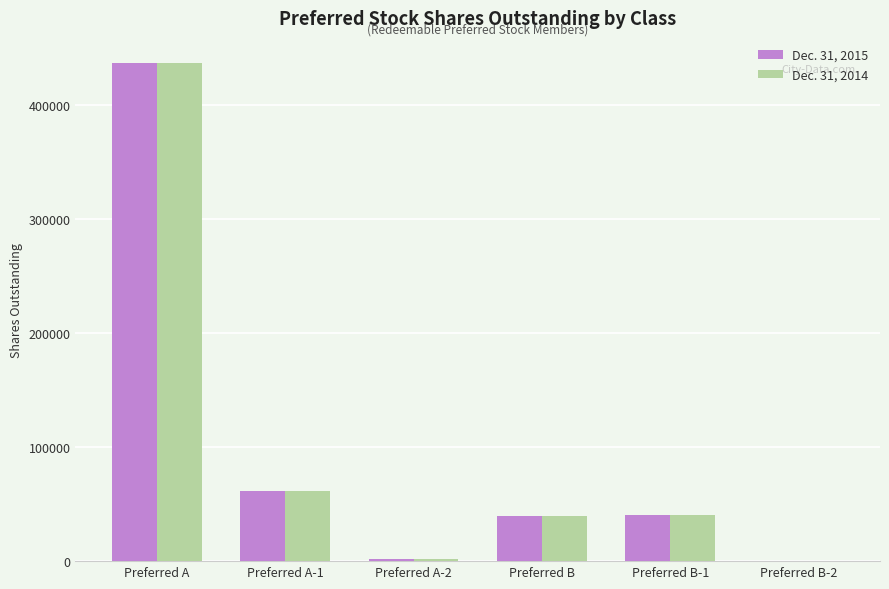

What is the highest value of the Dec. 31, 2015 series?

436774